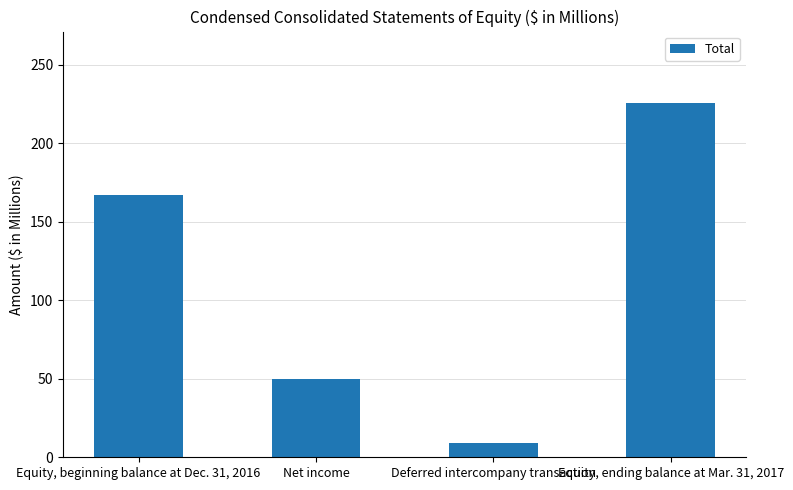

What is the approximate value at Equity, beginning balance at Dec. 31, 2016, to the nearest 50?

150